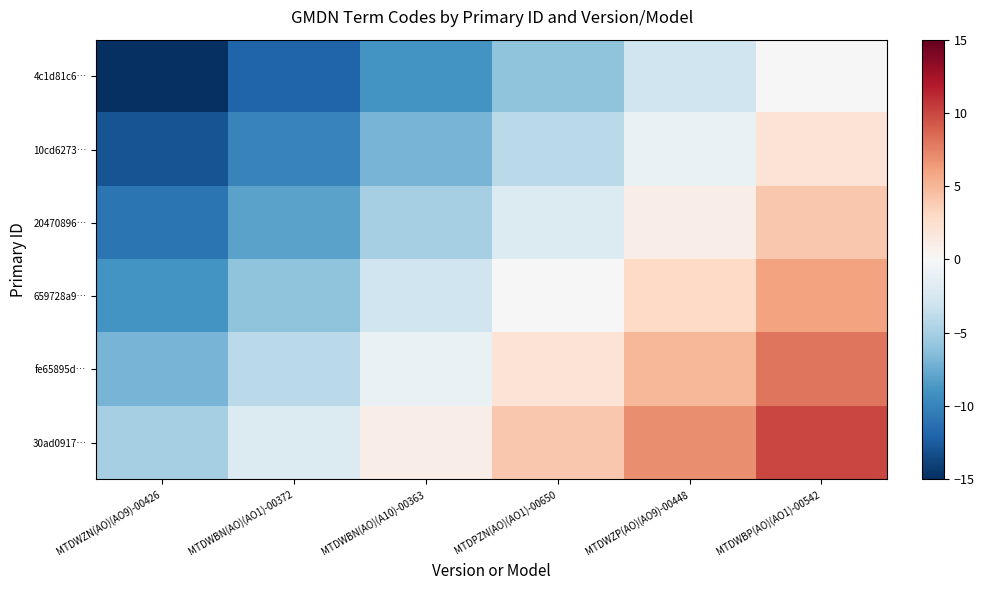

Reading left to right, extract all data points from this chart.

4c1d81c6…: MTDWZN(AO)(AO9)-00426=-15	MTDWBN(AO)(AO1)-00372=-12	MTDWBN(AO)(A10)-00363=-9	MTDPZN(AO)(AO1)-00650=-6	MTDWZP(AO)(AO9)-00448=-3	MTDWBP(AO)(AO1)-00542=0
10cd6273…: MTDWZN(AO)(AO9)-00426=-13	MTDWBN(AO)(AO1)-00372=-10	MTDWBN(AO)(A10)-00363=-7	MTDPZN(AO)(AO1)-00650=-4	MTDWZP(AO)(AO9)-00448=-1	MTDWBP(AO)(AO1)-00542=2
20470896…: MTDWZN(AO)(AO9)-00426=-11	MTDWBN(AO)(AO1)-00372=-8	MTDWBN(AO)(A10)-00363=-5	MTDPZN(AO)(AO1)-00650=-2	MTDWZP(AO)(AO9)-00448=1	MTDWBP(AO)(AO1)-00542=4
659728a9…: MTDWZN(AO)(AO9)-00426=-9	MTDWBN(AO)(AO1)-00372=-6	MTDWBN(AO)(A10)-00363=-3	MTDPZN(AO)(AO1)-00650=0	MTDWZP(AO)(AO9)-00448=3	MTDWBP(AO)(AO1)-00542=6
fe65895d…: MTDWZN(AO)(AO9)-00426=-7	MTDWBN(AO)(AO1)-00372=-4	MTDWBN(AO)(A10)-00363=-1	MTDPZN(AO)(AO1)-00650=2	MTDWZP(AO)(AO9)-00448=5	MTDWBP(AO)(AO1)-00542=8
30ad0917…: MTDWZN(AO)(AO9)-00426=-5	MTDWBN(AO)(AO1)-00372=-2	MTDWBN(AO)(A10)-00363=1	MTDPZN(AO)(AO1)-00650=4	MTDWZP(AO)(AO9)-00448=7	MTDWBP(AO)(AO1)-00542=10